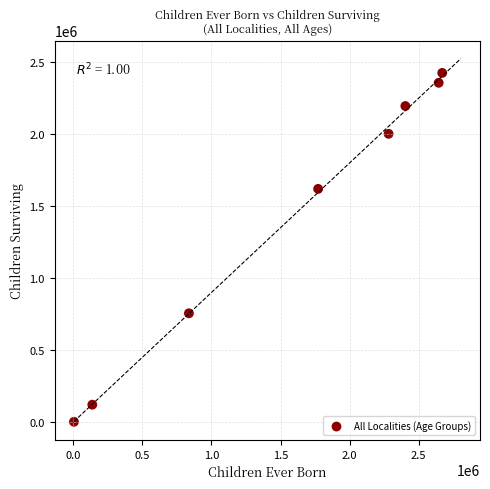

What is the range of X values (max minus min)?

2666767